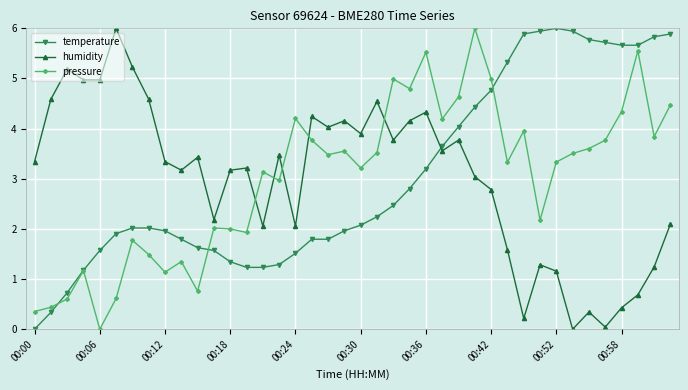

What are all the series names shown in the legend?

temperature, humidity, pressure